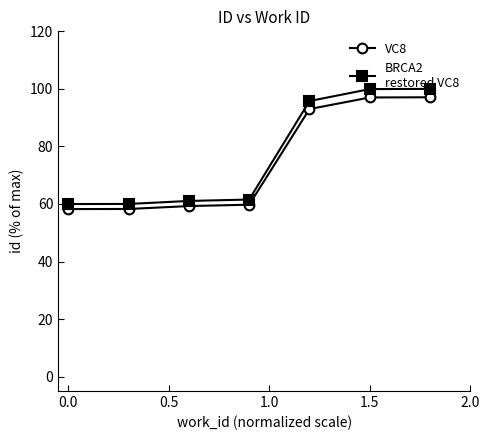

What is the minimum value shown in the chart?

58.2